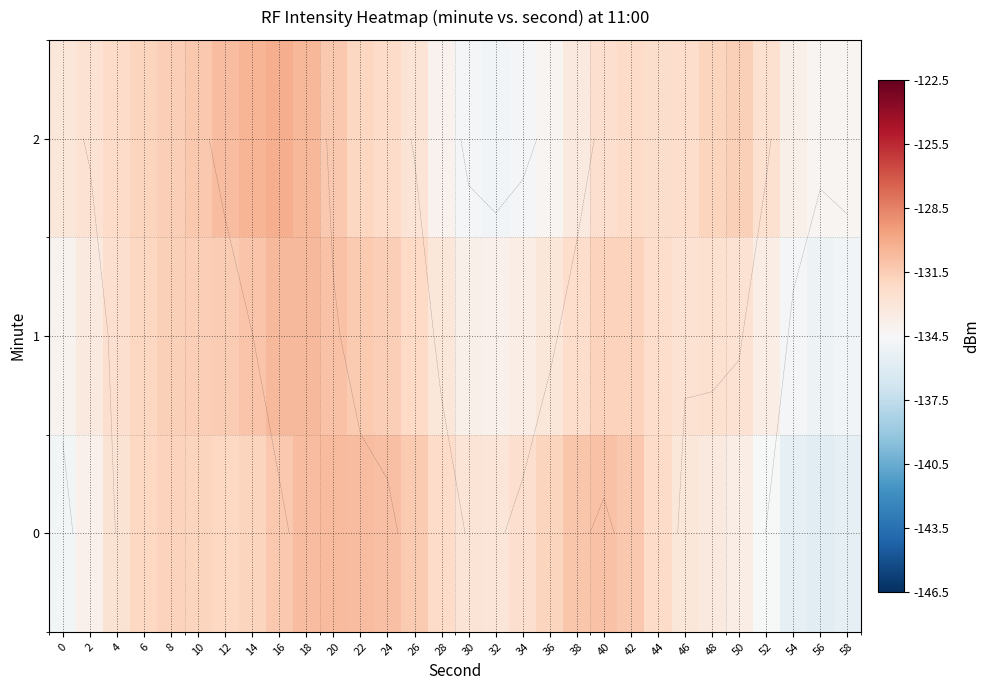

Is it true that 1 equals -133.9 at 32?

True